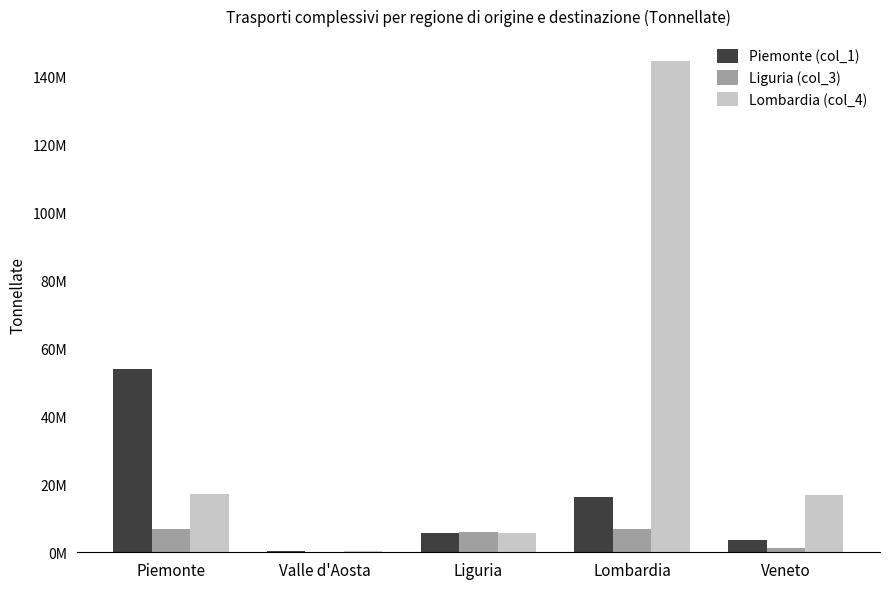

Which category has the lowest value across all series?

Valle d'Aosta